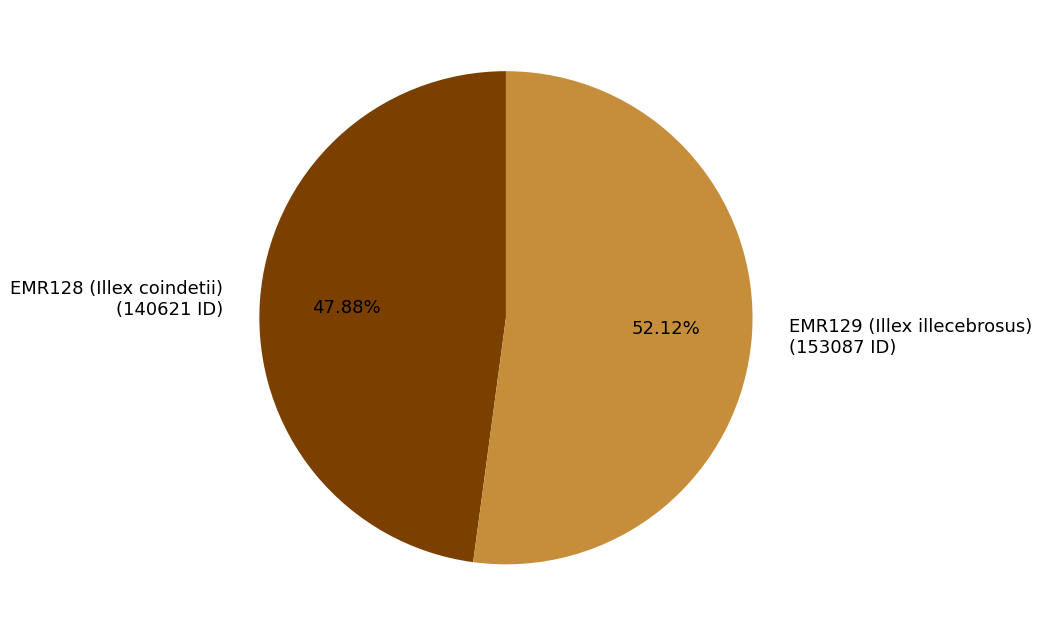

Which category has the smallest portion of the pie?

EMR128 (Illex coindetii)